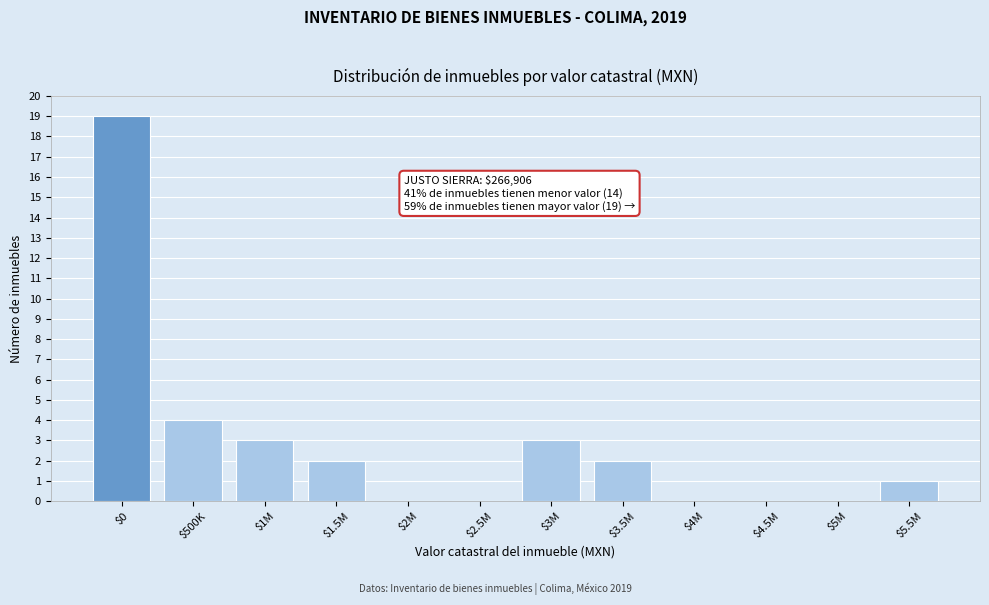

What value does the data have at $500K?

4